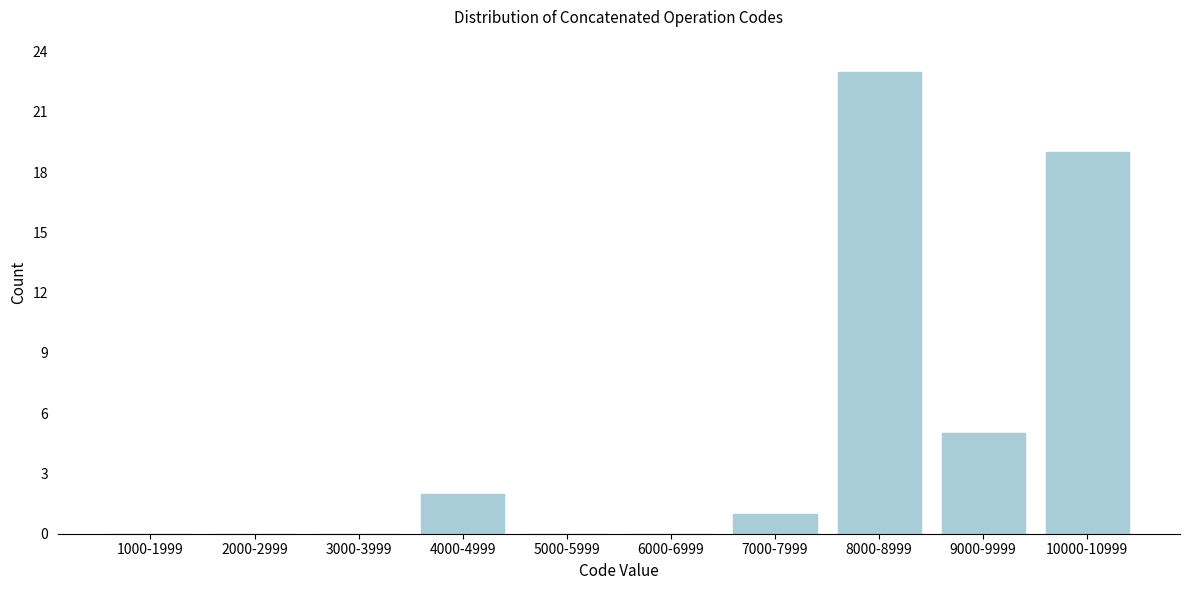

Reading right to left, list all the values displayed in this chart.

10000-10999=19	9000-9999=5	8000-8999=23	7000-7999=1	6000-6999=0	5000-5999=0	4000-4999=2	3000-3999=0	2000-2999=0	1000-1999=0